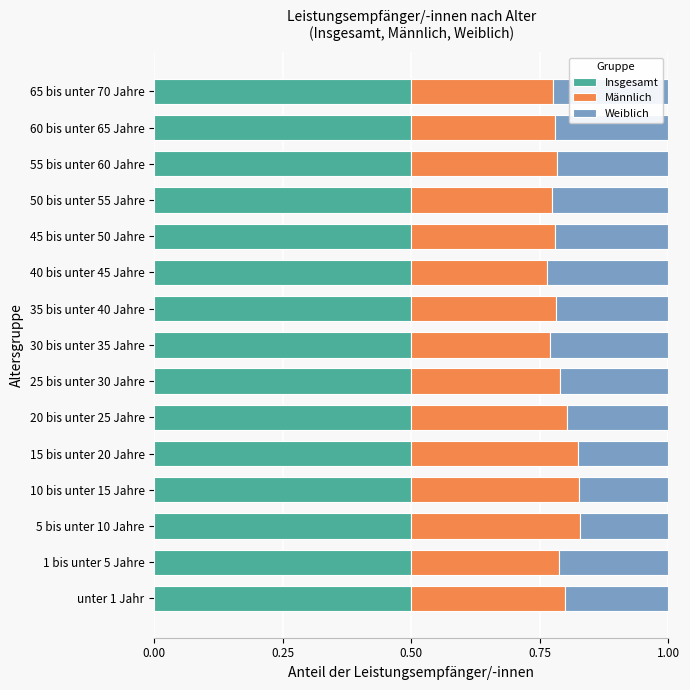

The value of Insgesamt at 65 bis unter 70 Jahre is 0.5. True or false?

True